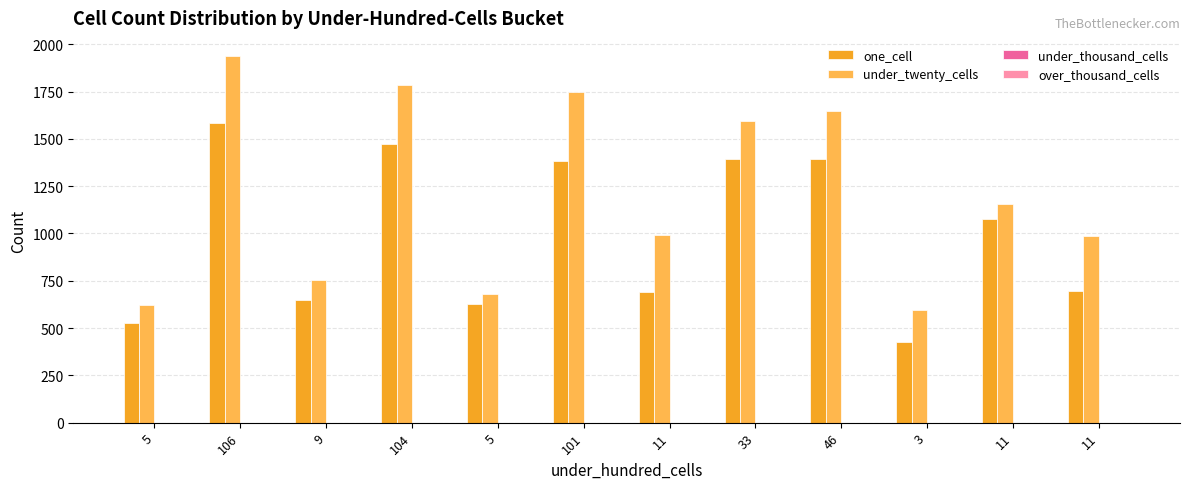

How many bars are there in total?

24